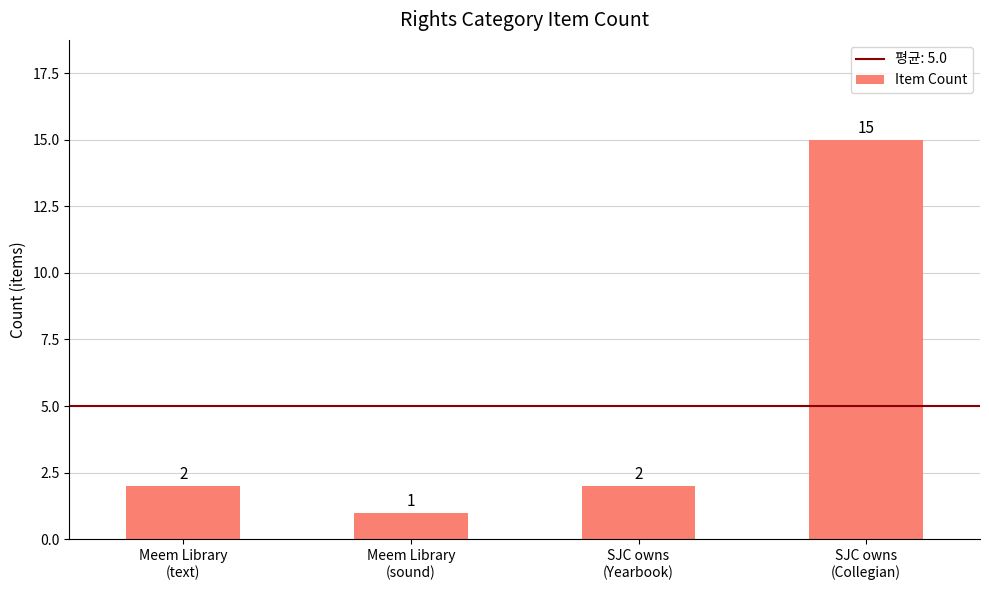

What is the sum of all values?

20